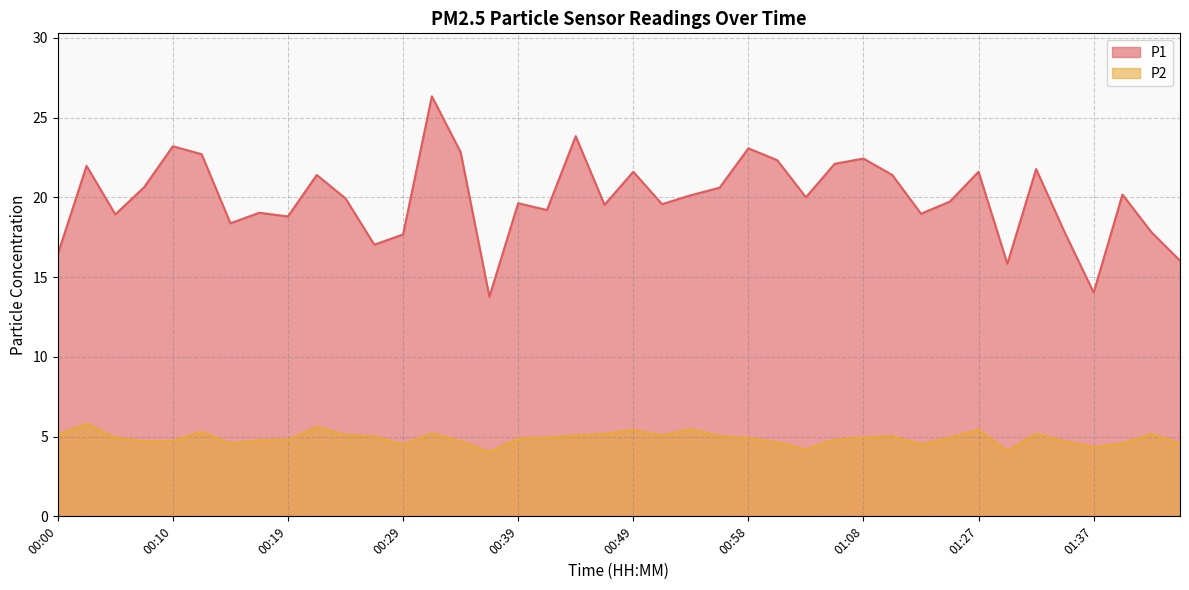

Which has a higher value, 00:22 or 01:39?

00:22